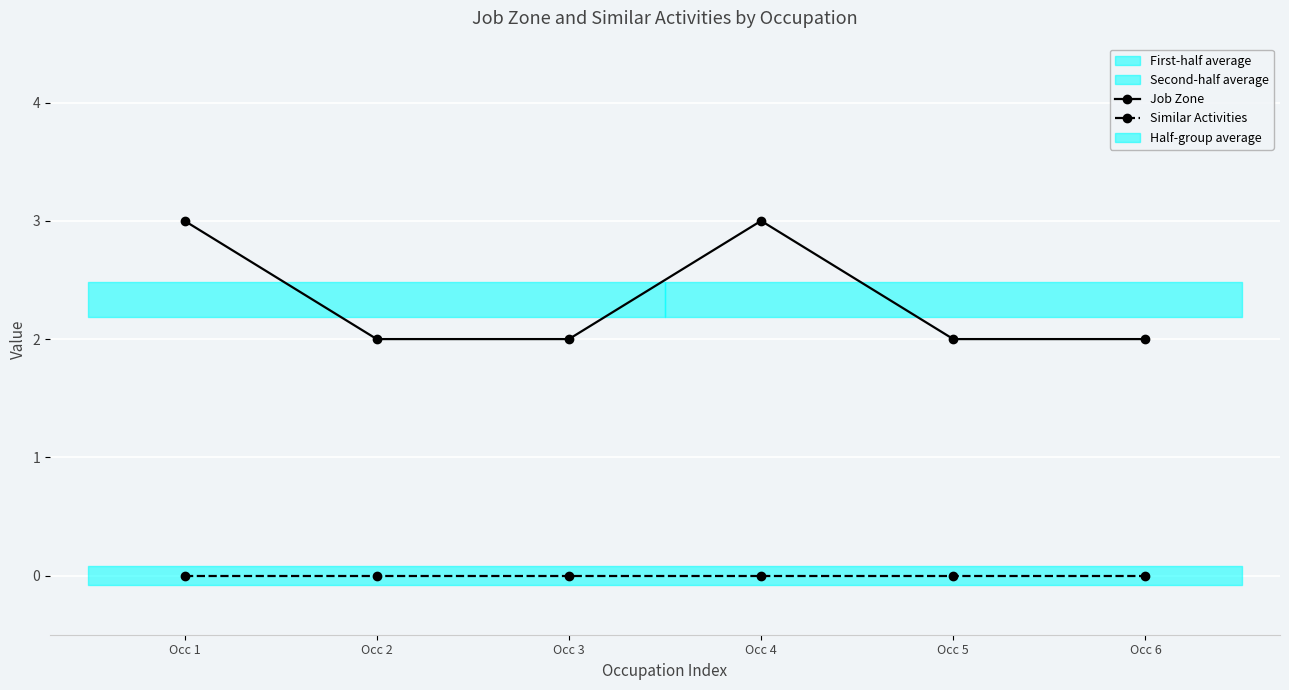

Is it true that Job Zone equals 2 at Occ 6?

True